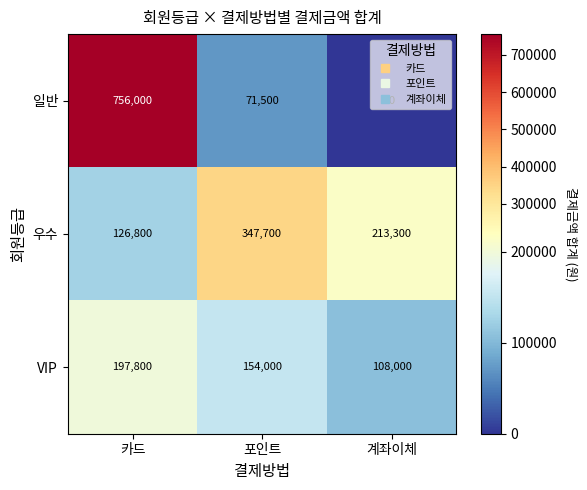

Rank the series by their average value, from highest to lowest.

일반, 우수, VIP